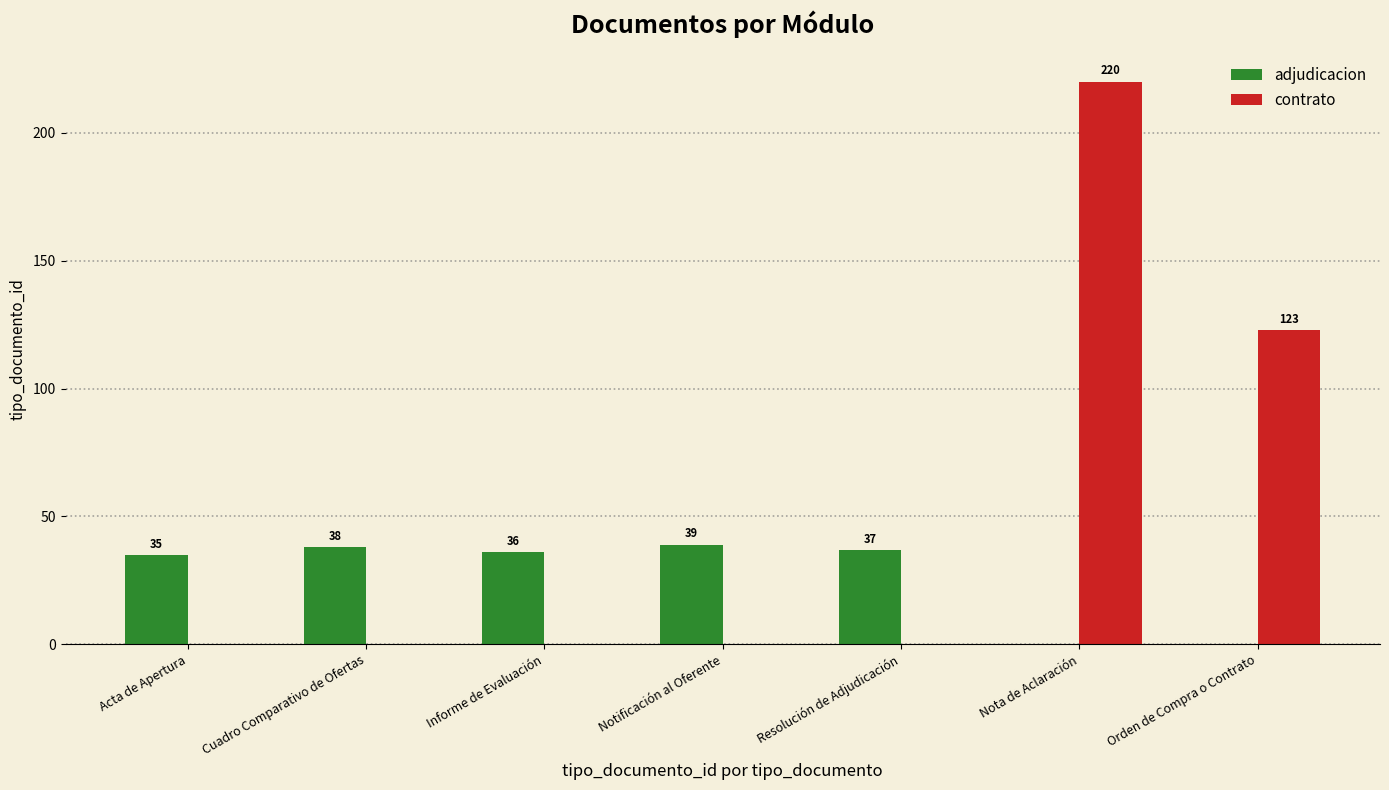

Reading left to right, extract all data points from this chart.

adjudicacion: 35	38	36	39	37	0	0
contrato: 0	0	0	0	0	220	123